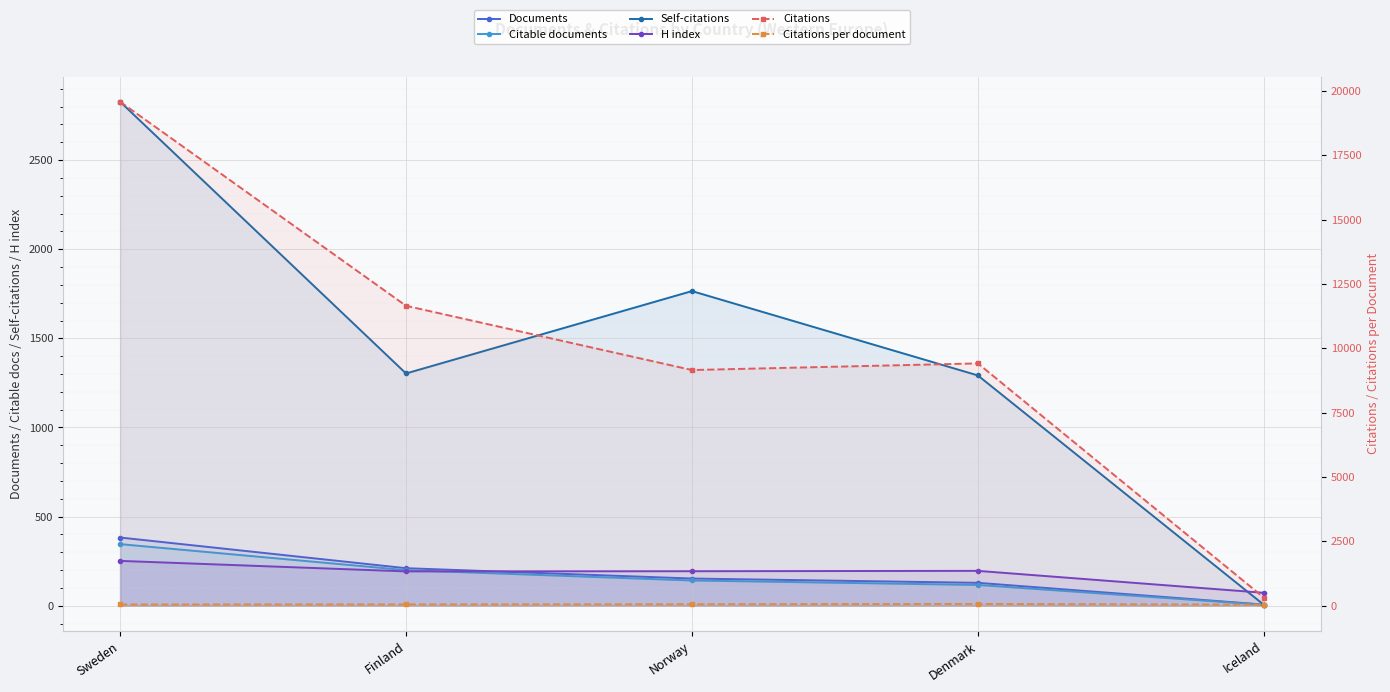

Is it true that Citations per document equals 59.9 at Norway?

True